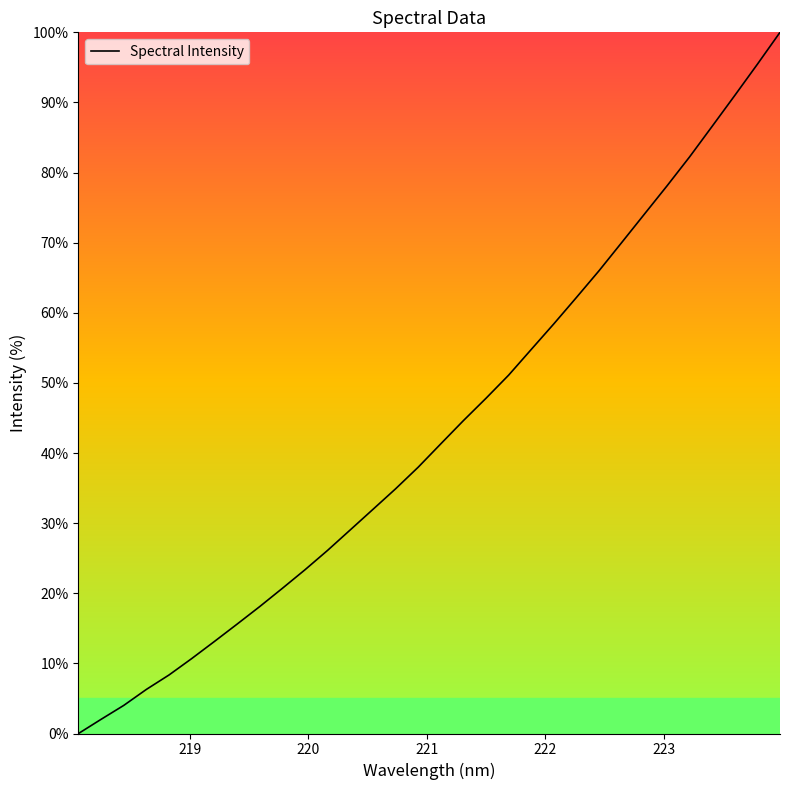

What is the difference between the maximum and minimum values?

100.0